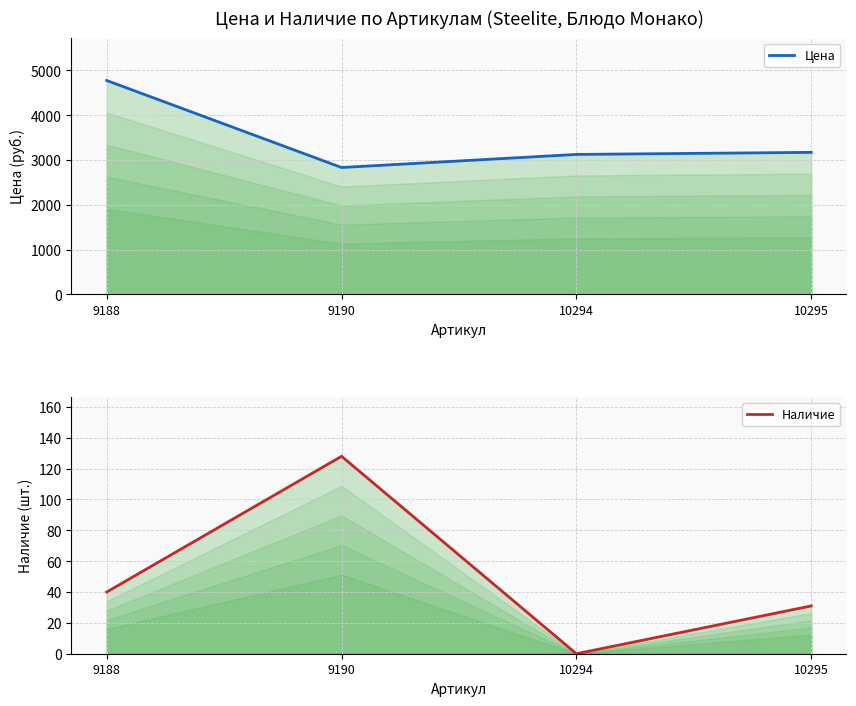

Rank the series by their maximum value, from highest to lowest.

Цена, Наличие